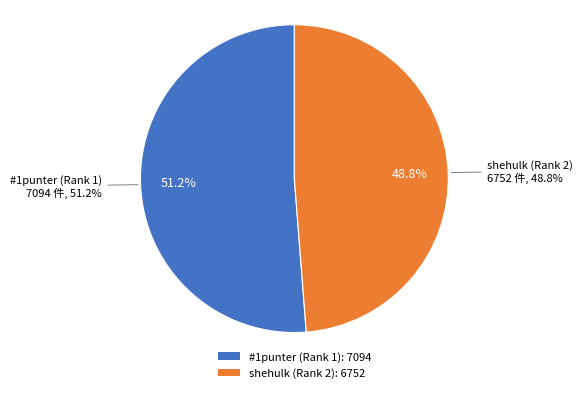

What is the change in value from #1punter (Rank 1) to shehulk (Rank 2)?

-342